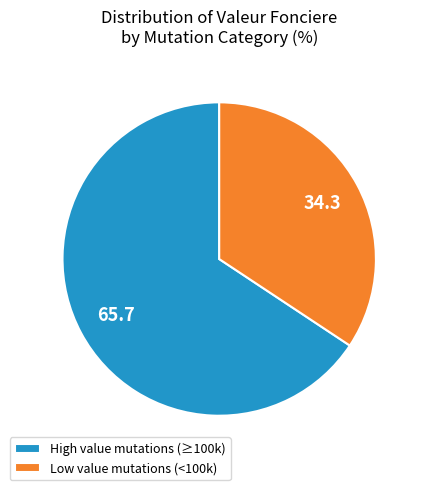

What is the majority slice?

High value mutations (≥100k)